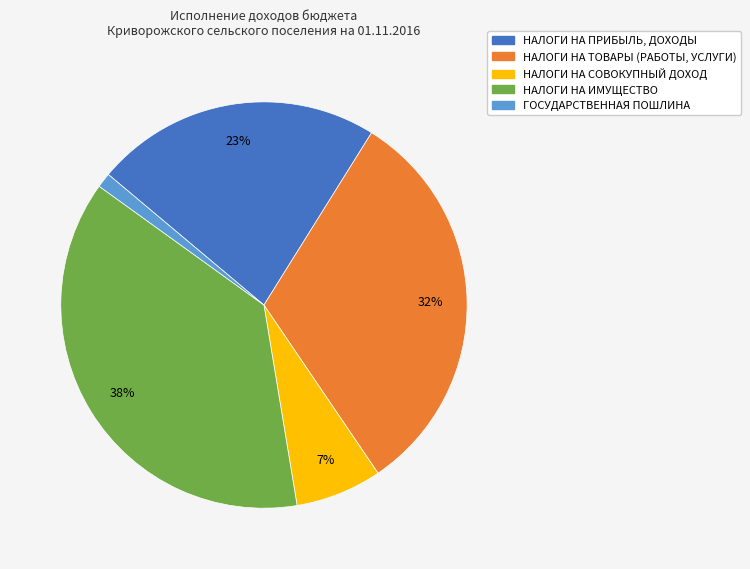

Which category has the biggest portion of the pie?

НАЛОГИ НА ИМУЩЕСТВО